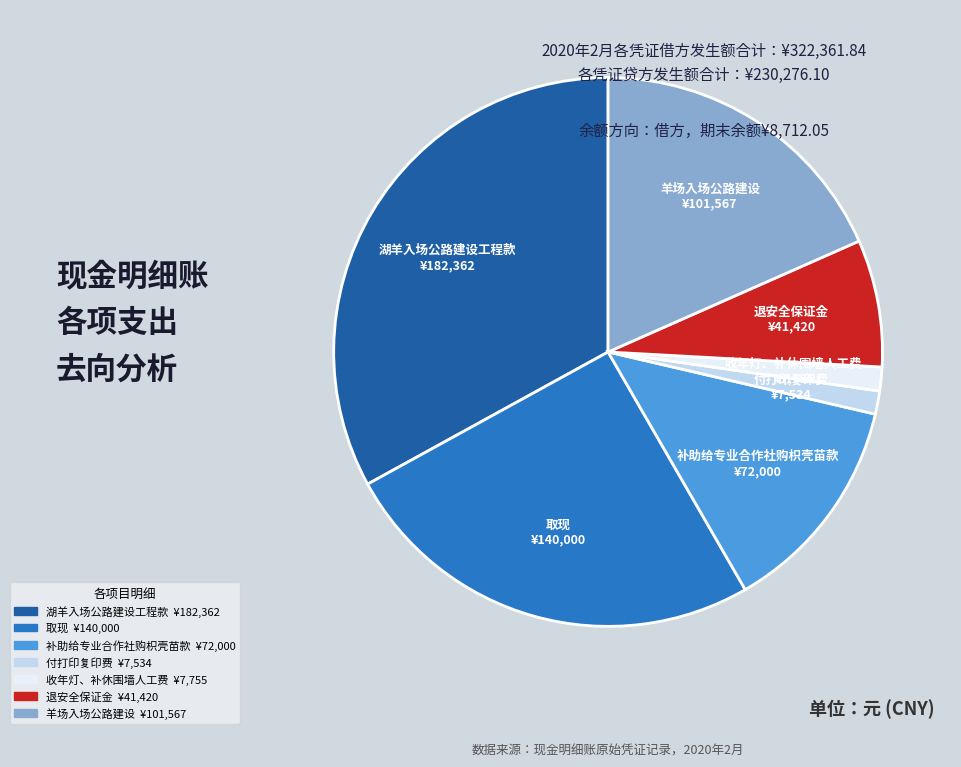

What is the largest slice in the pie chart?

湖羊入场公路建设工程款